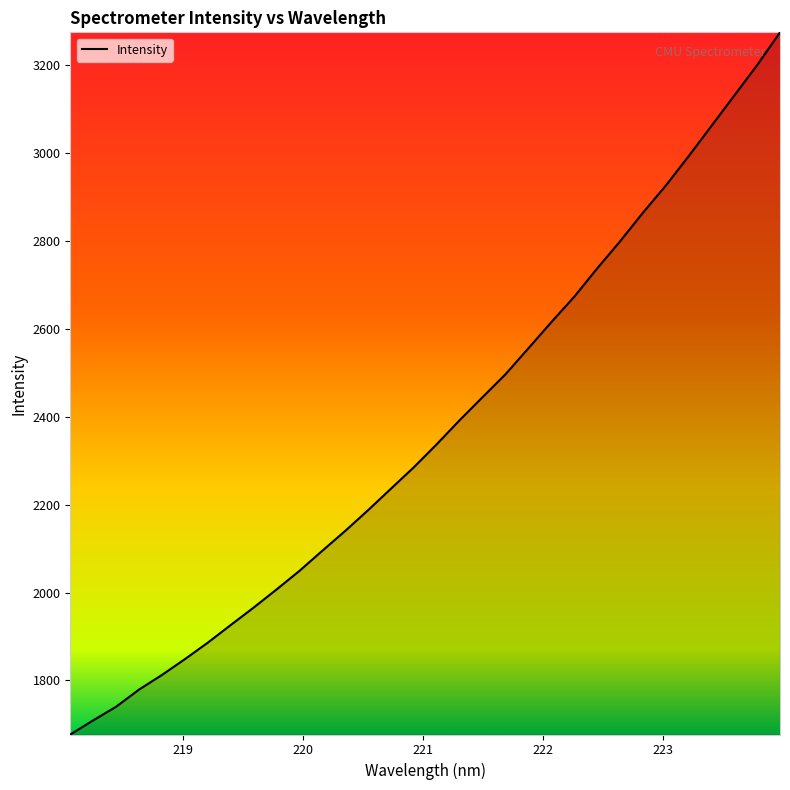

What is the greatest value displayed?

3275.3